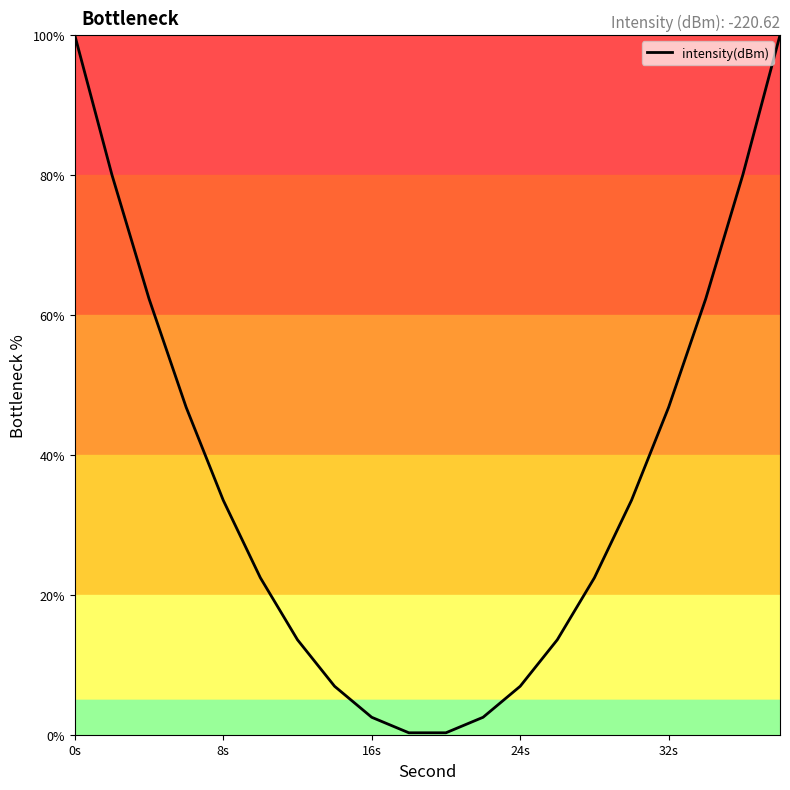

What is the difference between the maximum and minimum values?

99.7